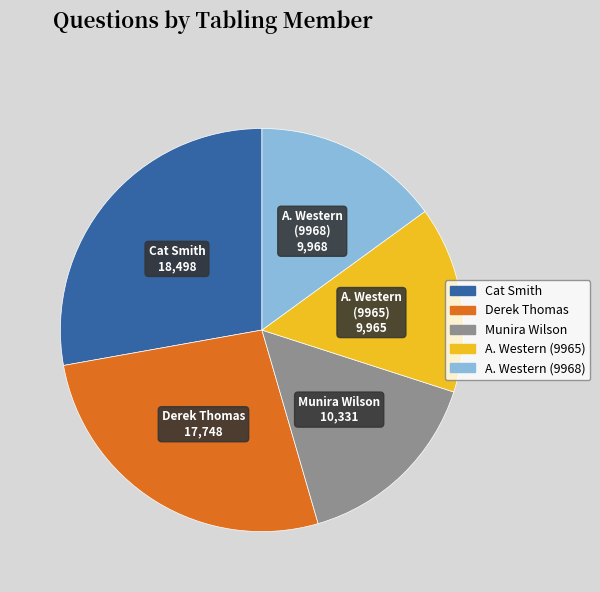

Is it true that Derek Thomas is 18% of the pie?

False